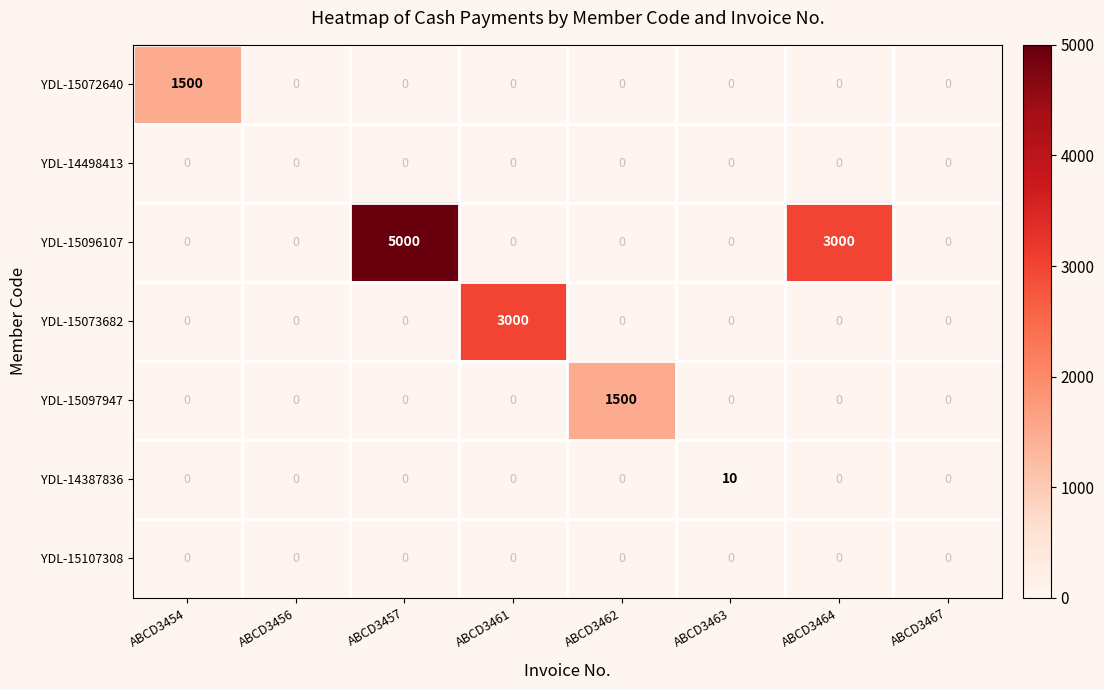

Is it true that YDL-15097947 equals 0 at ABCD3464?

True